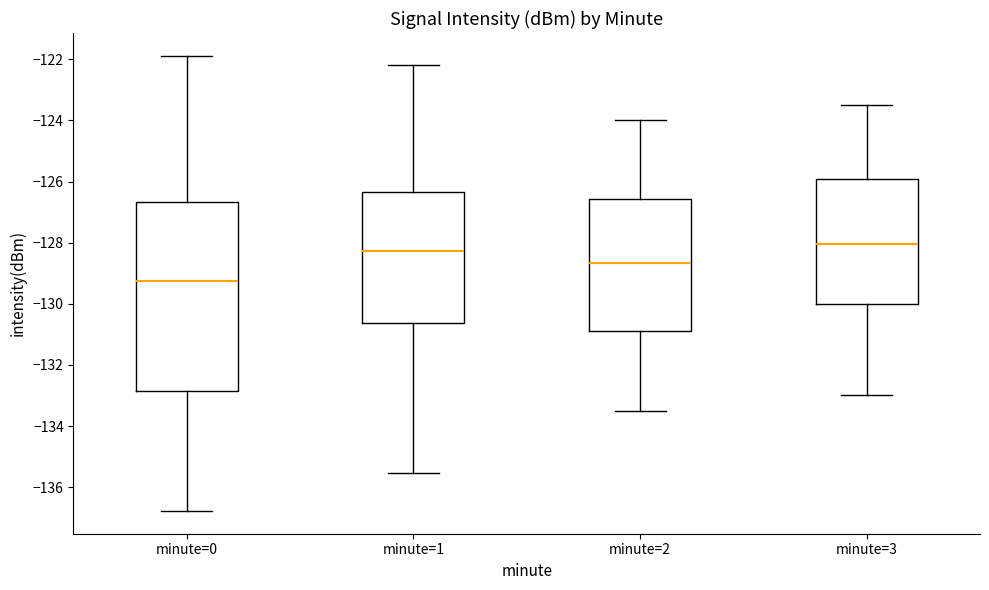

Comparing the boxes themselves (not the whiskers), which one is the tallest?

minute=0